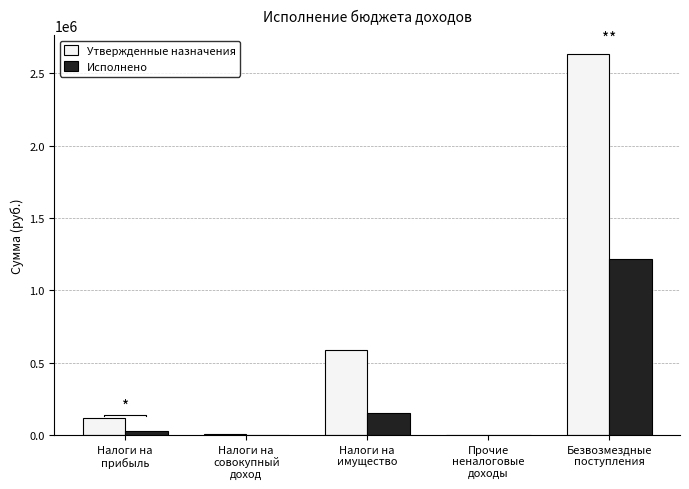

Rank the series by their maximum value, from lowest to highest.

Исполнено, Утвержденные назначения